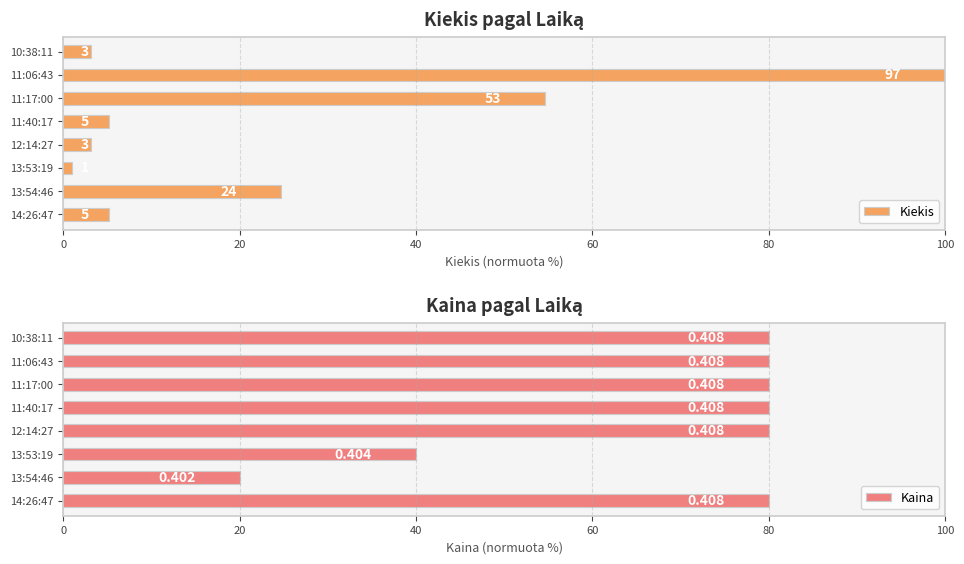

Does the chart contain stacked bars?

No